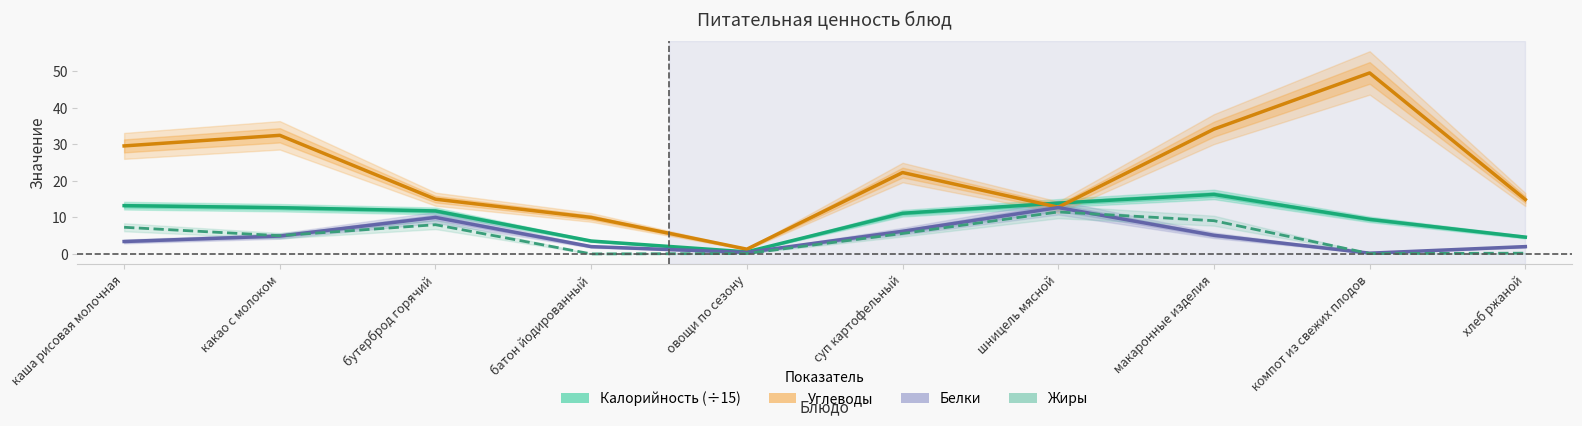

Which series has the largest range (max minus min)?

Углеводы